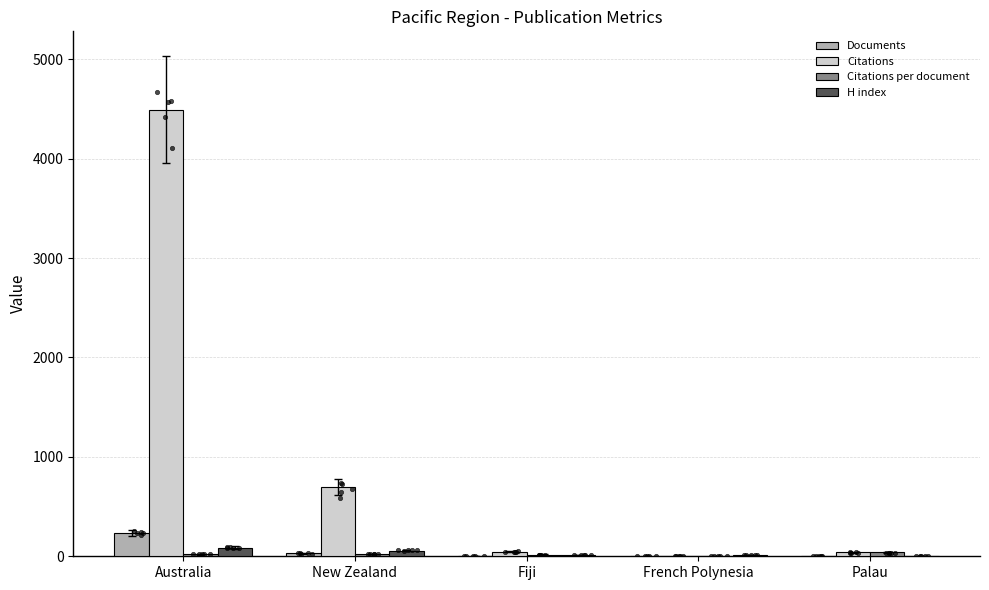

What is the total value across all series at Fiji?

79.0